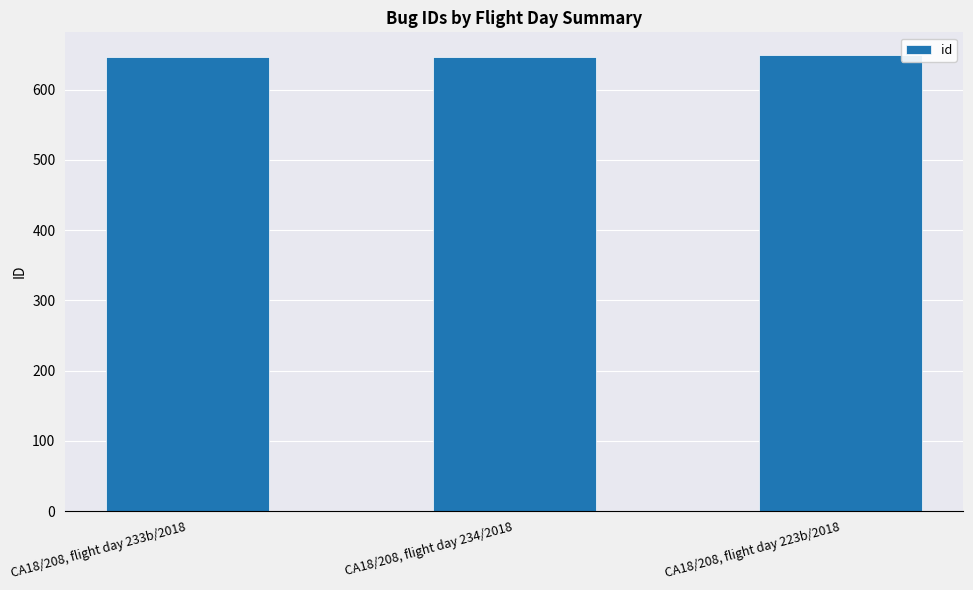

The chart shows a value of 1134 at CA18/208, flight day 233b/2018. True or false?

False